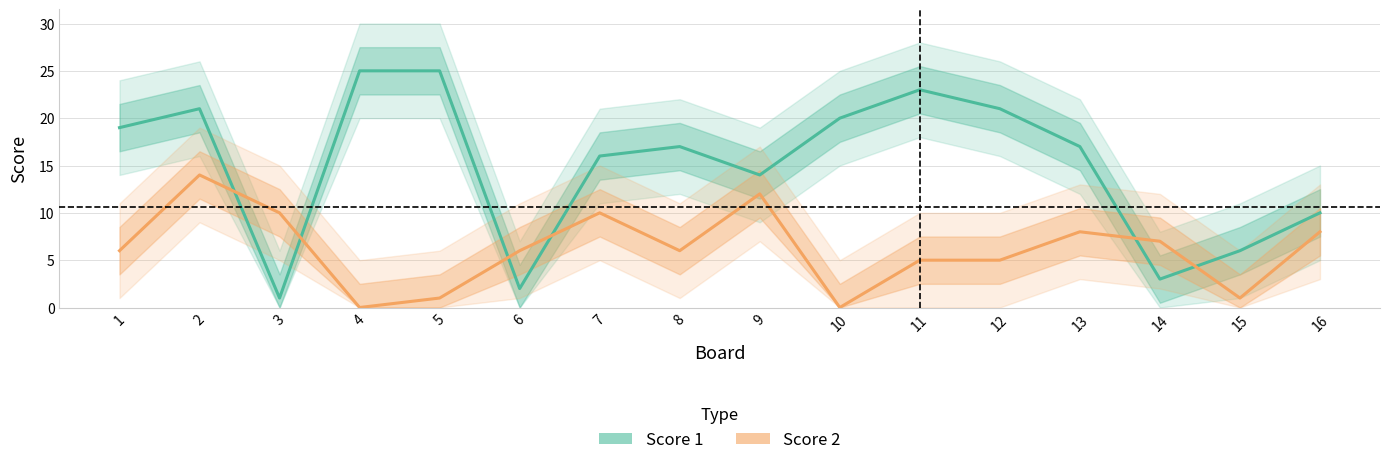

Reading right to left, list all the values displayed in this chart.

Score 1: 16=10	15=6	14=3	13=17	12=21	11=23	10=20	9=14	8=17	7=16	6=2	5=25	4=25	3=1	2=21	1=19
Score 2: 16=8	15=1	14=7	13=8	12=5	11=5	10=0	9=12	8=6	7=10	6=6	5=1	4=0	3=10	2=14	1=6